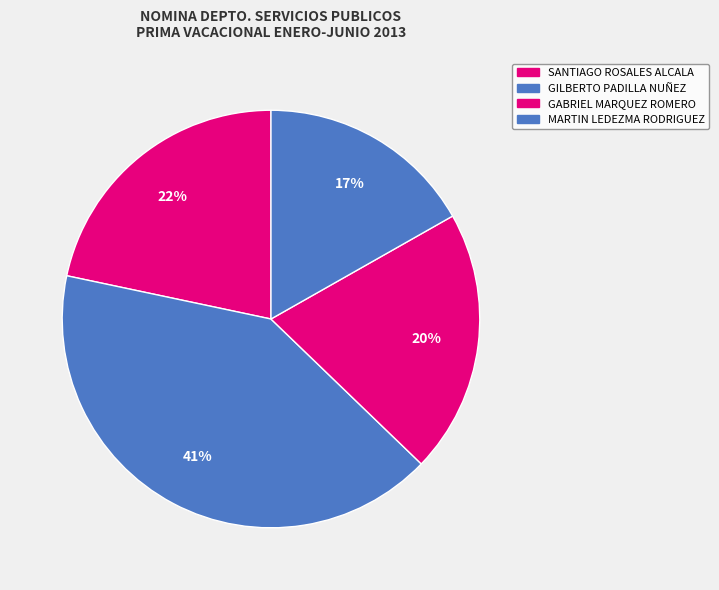

What percentage is NOT represented by SANTIAGO ROSALES ALCALA?

78.3%